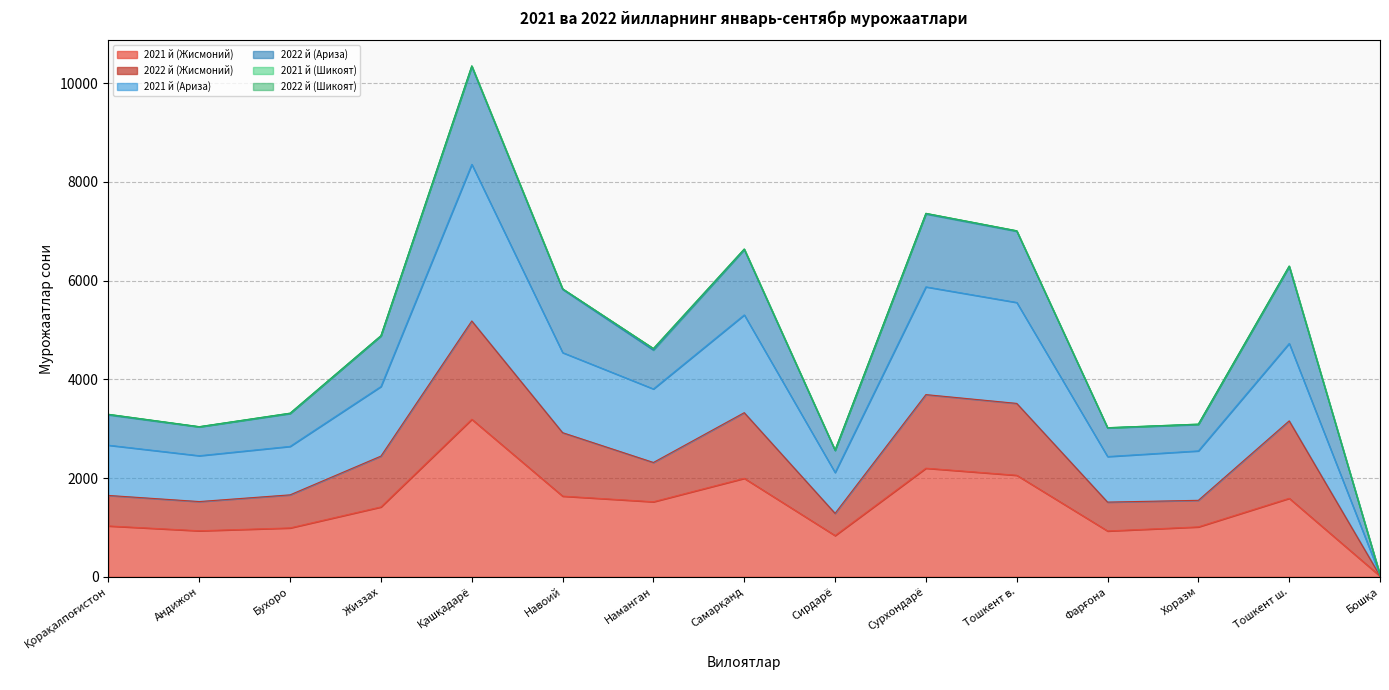

True or false: 2022 й (Жисмоний) and 2021 й (Ариза) cross at least once.

False